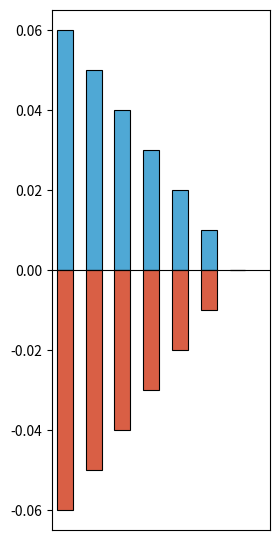

How many bars are there in total?

14